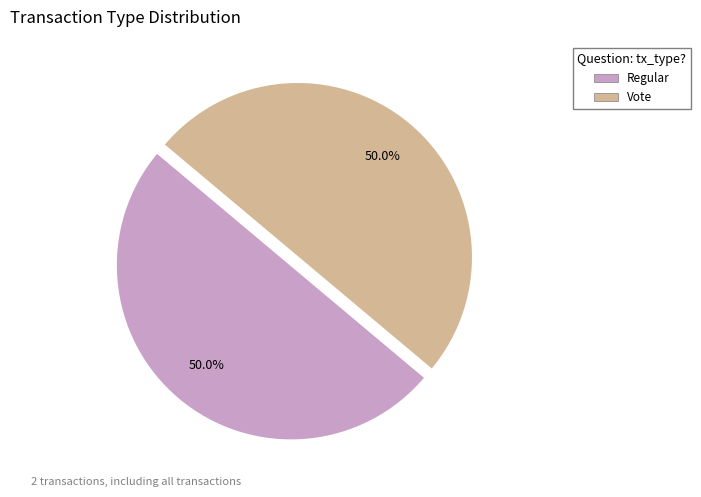

How many segments does this pie chart have?

2